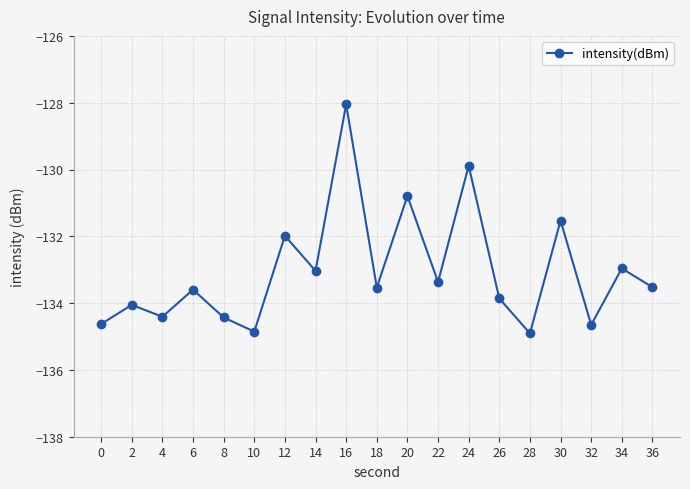

The chart shows a value of -82.8 at 0. True or false?

False